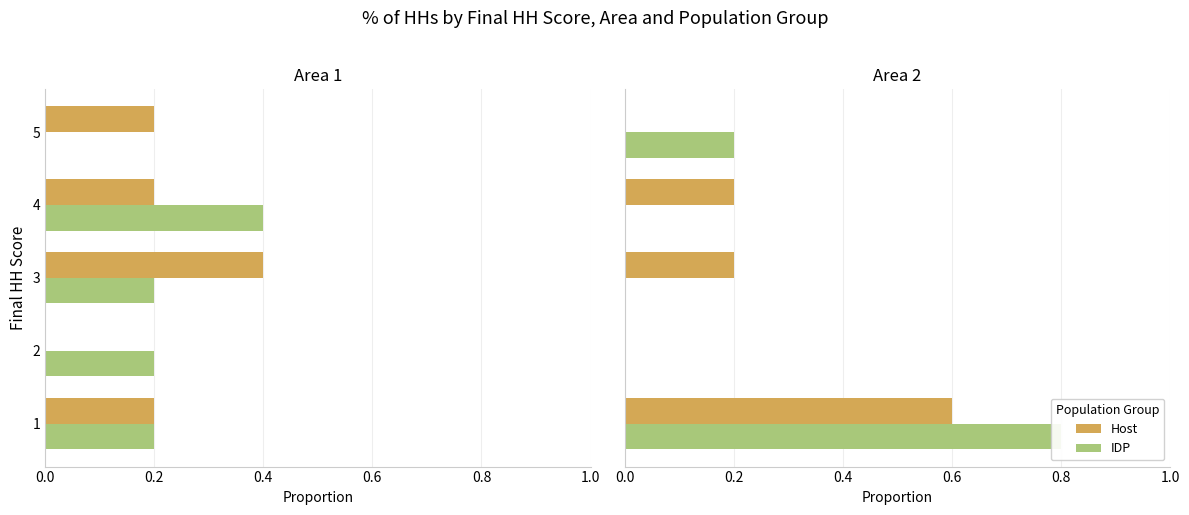

List the series in order of their peak value, highest first.

IDP, Host